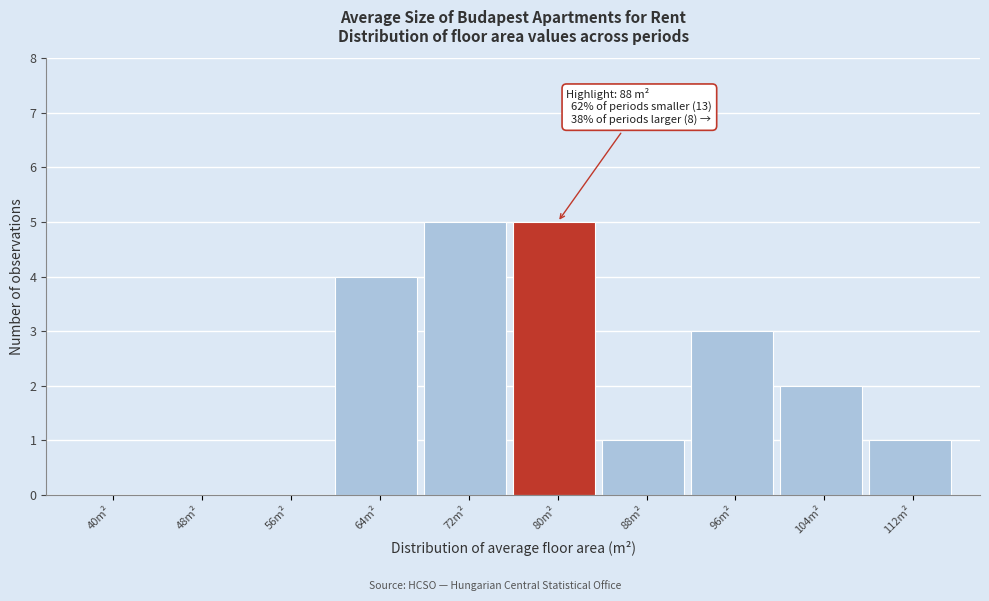

Reading left to right, extract all data points from this chart.

40m²=0	48m²=0	56m²=0	64m²=4	72m²=5	80m²=5	88m²=1	96m²=3	104m²=2	112m²=1